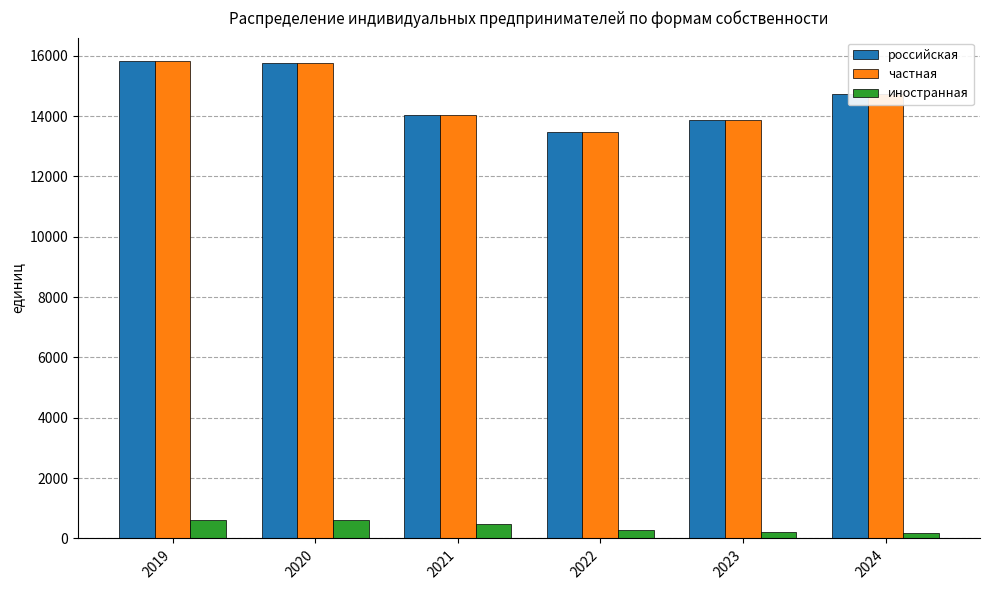

What is the difference between the maximum and minimum values in the иностранная series?

427